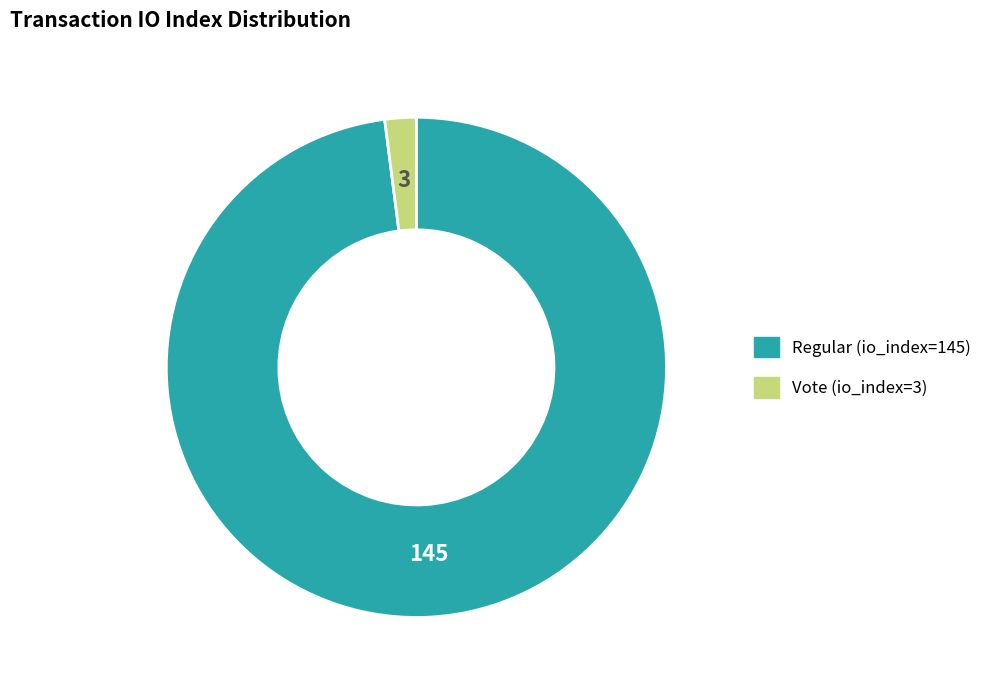

Between Regular (io_index=145) and Vote (io_index=3), which is larger?

Regular (io_index=145)